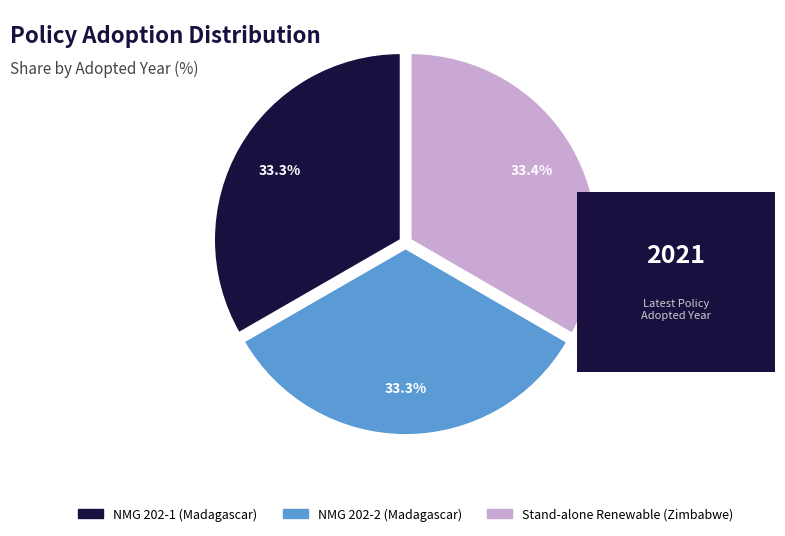

Does any single category account for the majority?

No